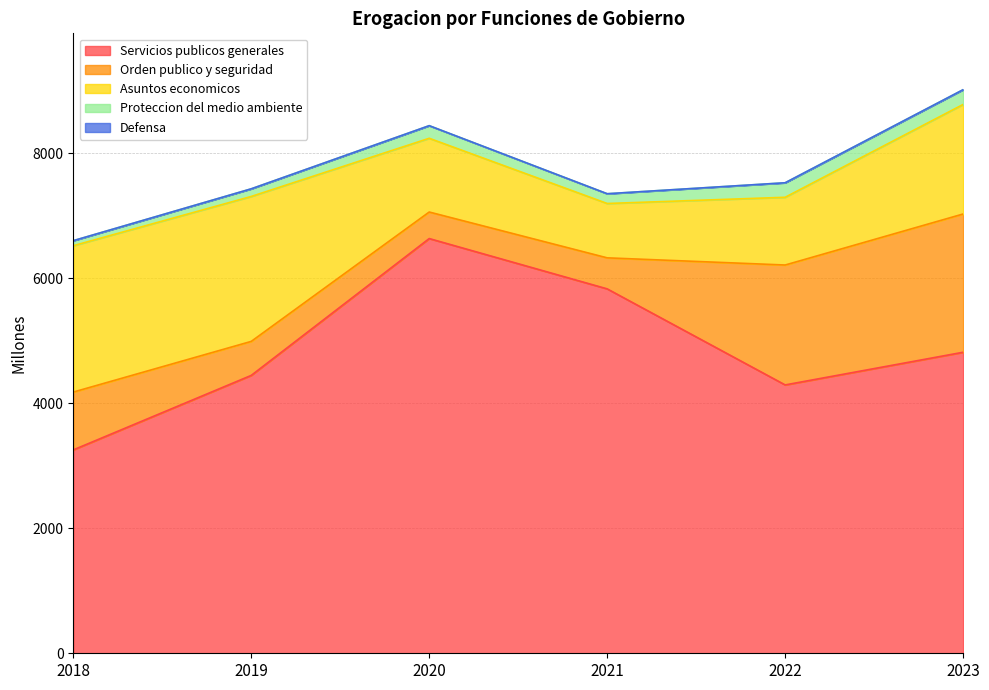

Reading right to left, transcribe all the data shown in this chart.

Servicios publicos generales: 4817.6	4294.8	5832.1	6637.2	4447.1	3254.9
Orden publico y seguridad: 2212.9	1919.1	496.5	424.8	544.3	925.4
Asuntos economicos: 1753.1	1084.0	869.8	1180.2	2319.6	2342.4
Proteccion del medio ambiente: 236.2	232.1	156.3	201.8	122.3	80.7
Defensa: 0.0	0.0	0.0	0.0	0.0	0.0